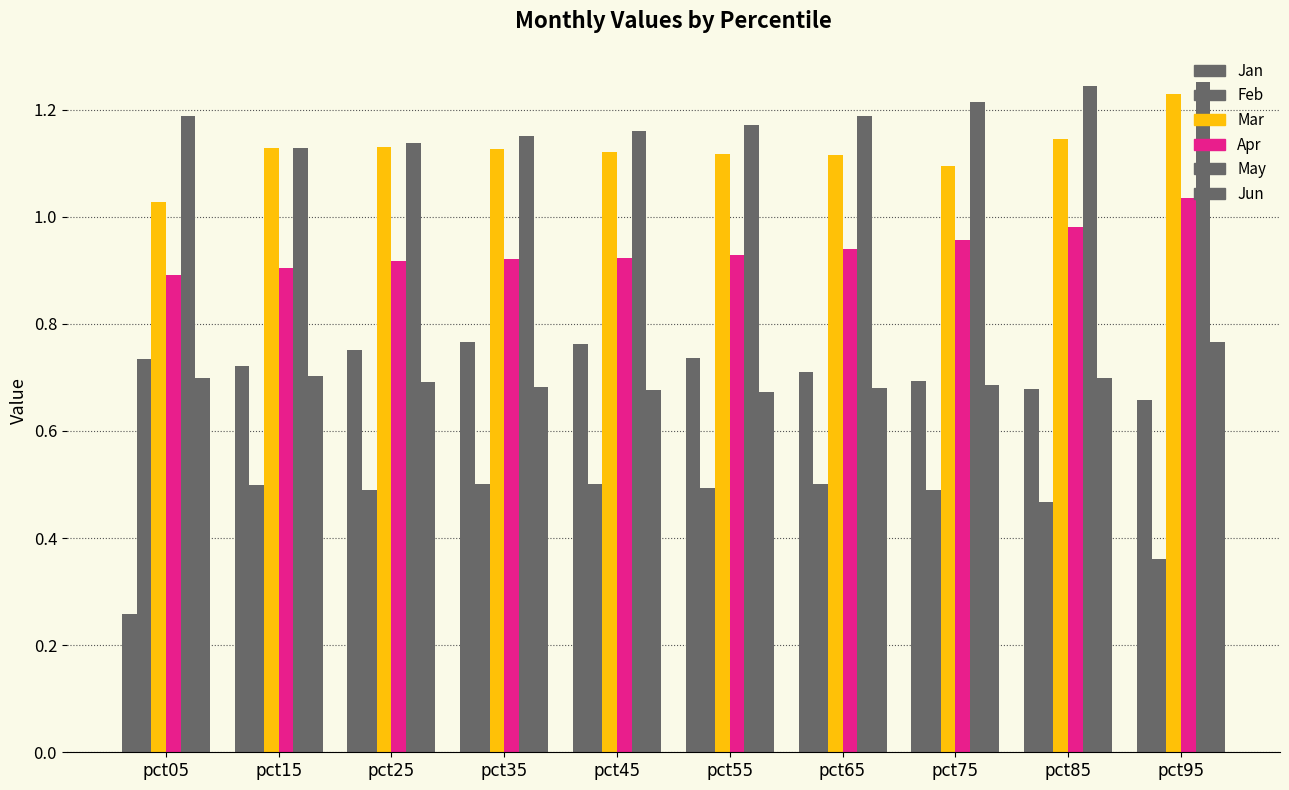

How many categories are shown in the chart?

10